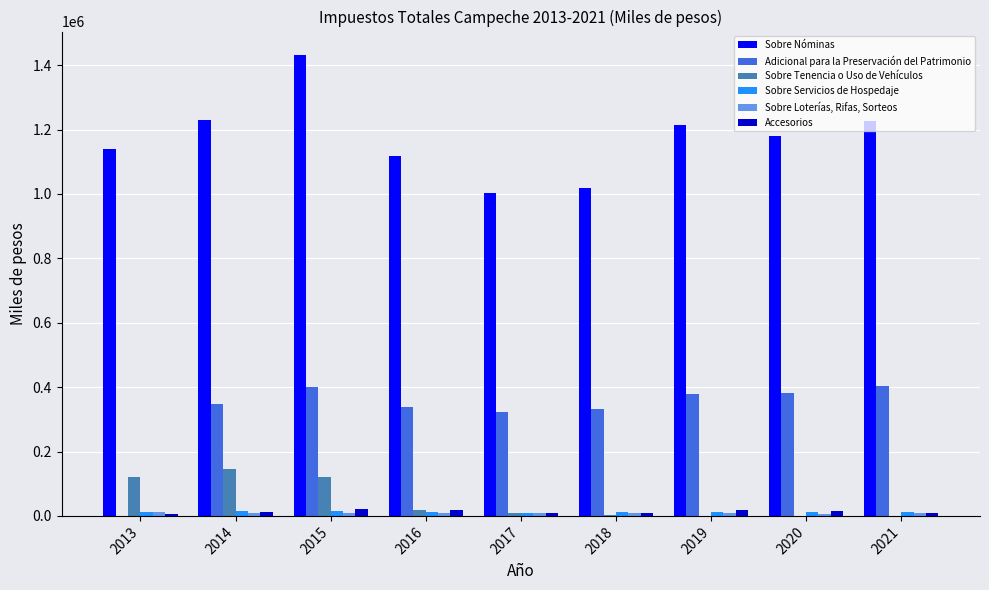

What is the total value across all series at 2017?

1362582.4